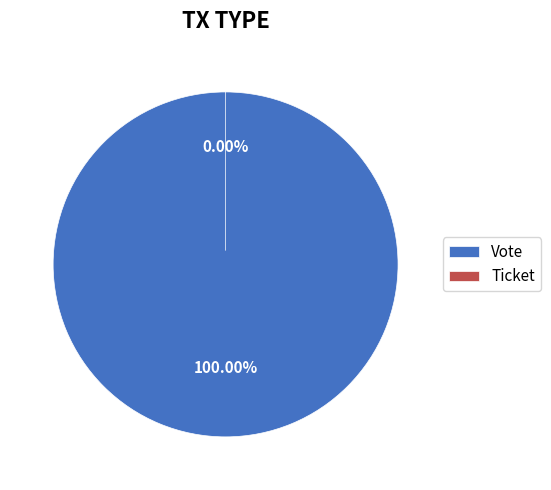

What is the largest slice in the pie chart?

Vote